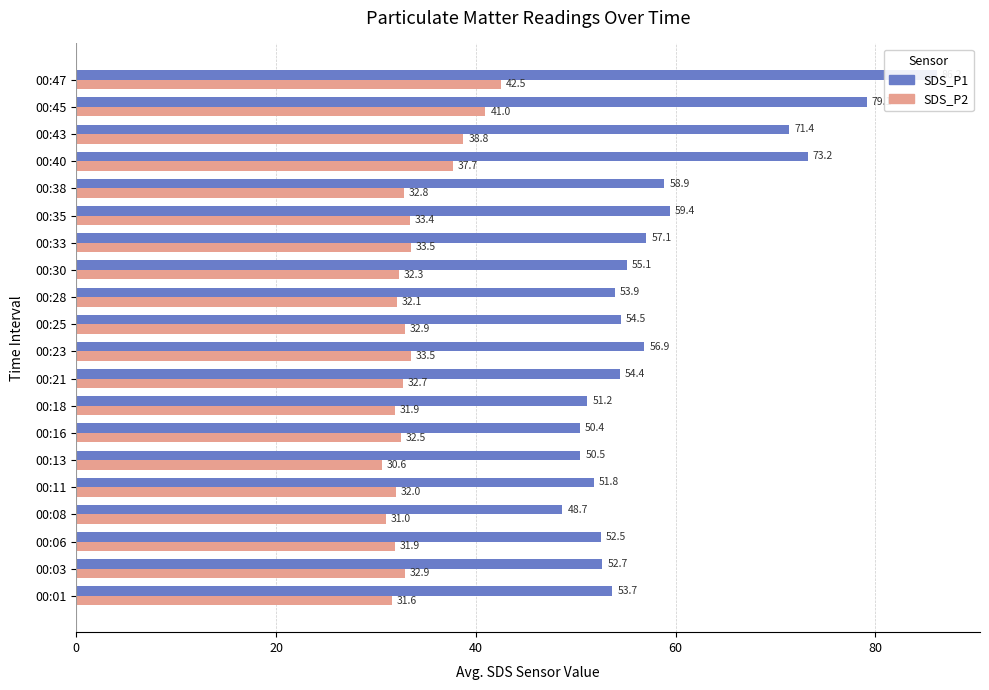

How many data points in SDS_P2 are above 32?

14